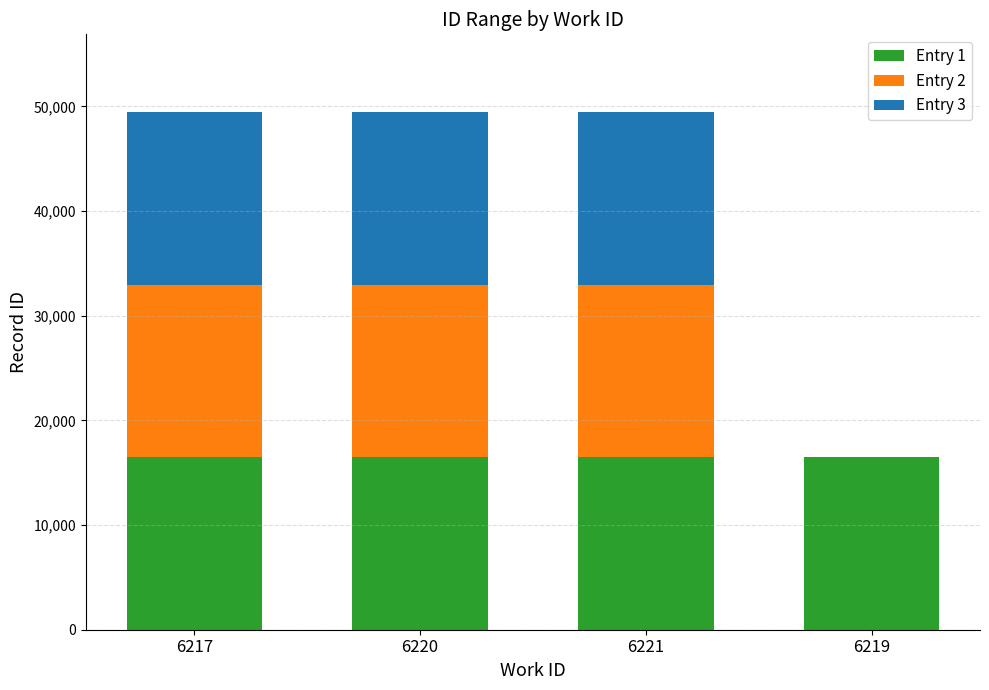

What is the total value across all series at 6217?

49468